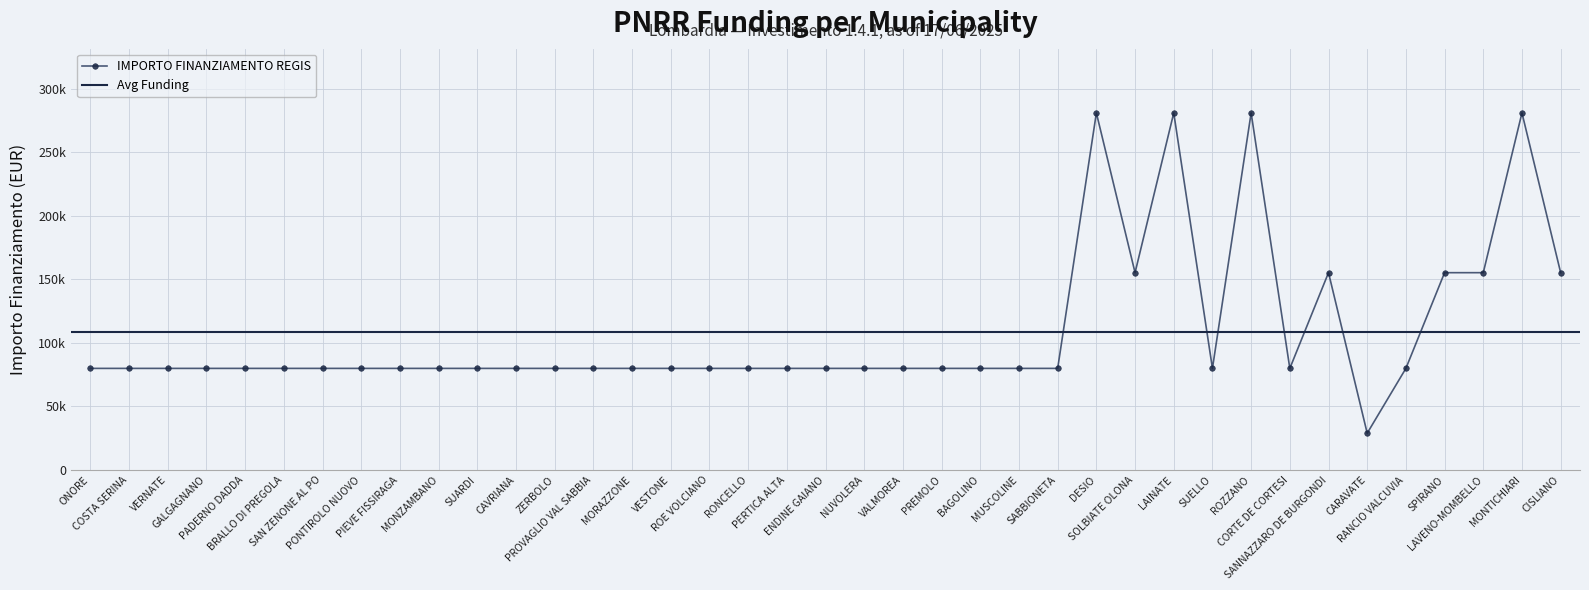

The chart shows a value of 142161 at LAINATE. True or false?

False